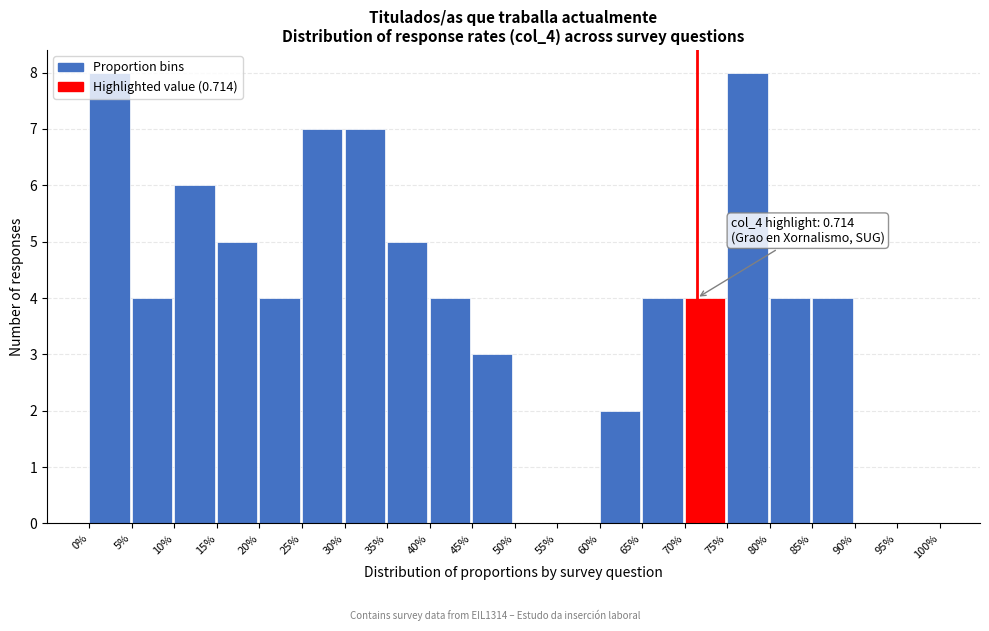

Which has a higher value, 25% or 20%?

25%